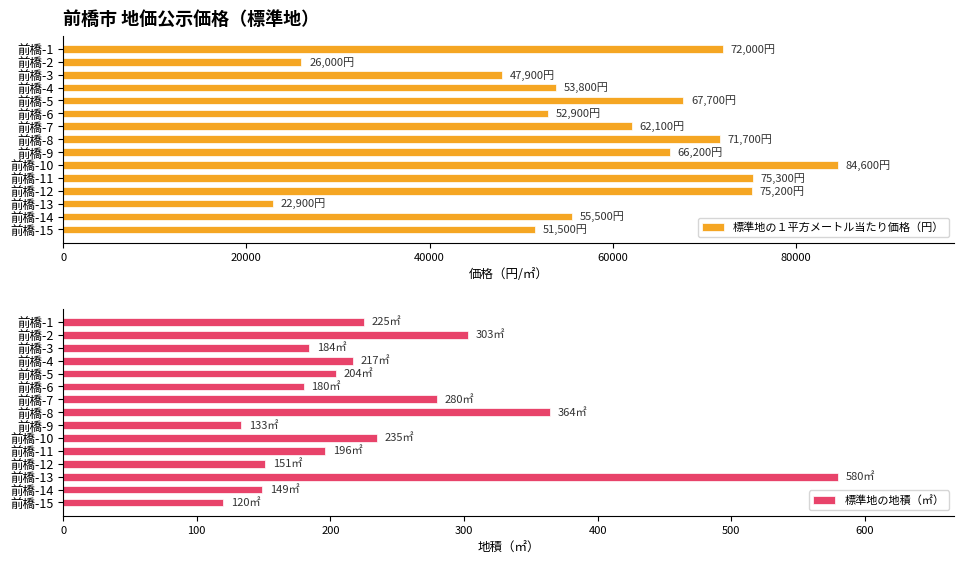

What is the difference between the 標準地の１平方メートル当たり価格（円） values at 前橋-14 and 前橋-1?

16500